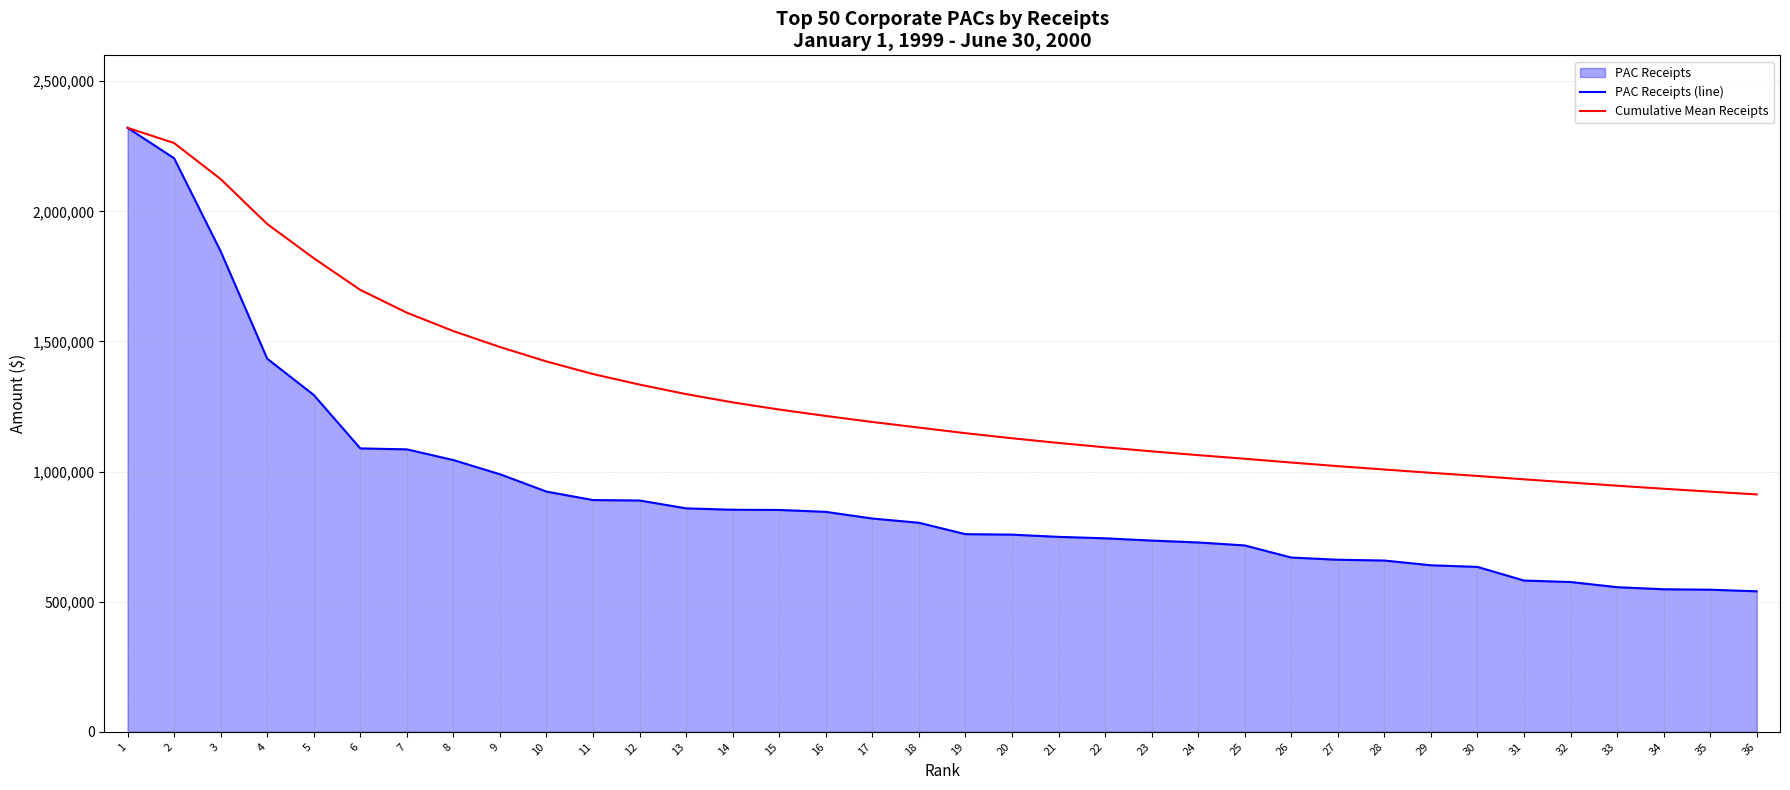

Reading right to left, what are all the values shown in this chart?

PAC Receipts (line): 539915.0	546061.0	547783.0	555750.0	575612.0	581249.0	633648.0	639919.0	658187.0	661202.0	669670.0	716246.0	727570.0	734932.0	743556.0	749123.0	757646.0	759508.0	803337.0	819598.0	845207.0	852562.0	853286.0	858688.0	888842.0	890547.0	923042.0	989741.0	1044212.0	1085356.0	1089010.0	1294448.0	1433829.0	1846449.0	2203966.0	2320902.0
Cumulative Mean Receipts: 912238.9	922876.7	933959.5	945661.8	957846.6	970176.7	983141.0	995192.4	1007880.8	1020832.4	1034664.3	1049264.1	1063139.9	1077729.9	1093311.6	1109966.6	1128008.8	1147501.6	1169056.8	1190569.7	1213755.4	1238325.3	1265879.9	1297617.8	1334195.3	1374682.0	1423095.5	1478657.0	1539771.5	1610565.7	1698100.7	1819918.8	1951286.5	2123772.3	2262434.0	2320902.0